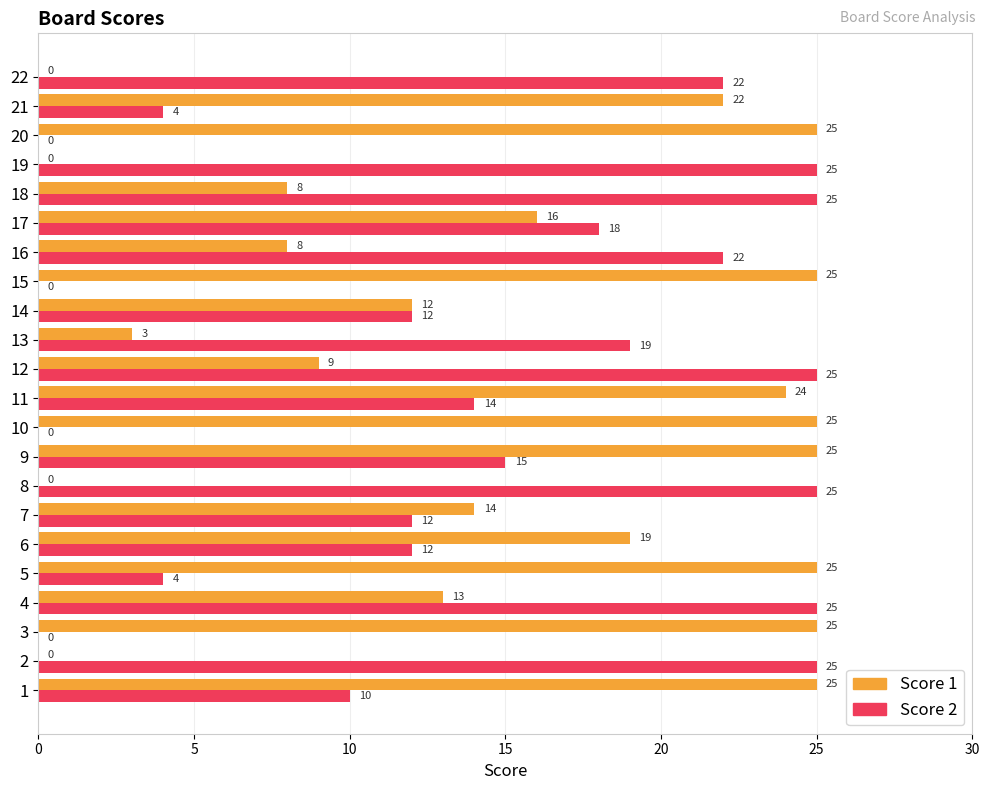

What is the sum of all Score 2 values?

314